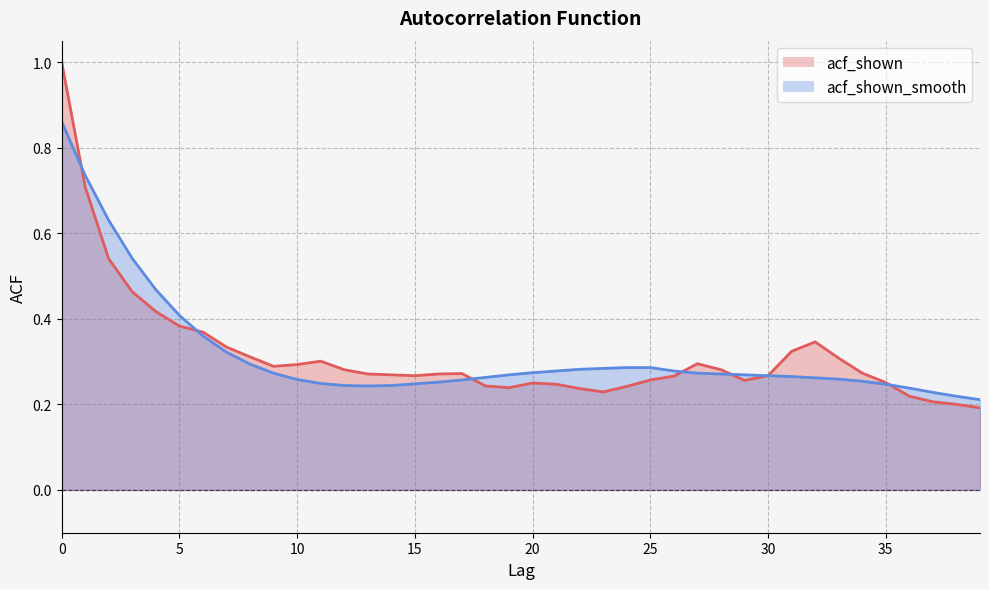

Reading right to left, transcribe all the data shown in this chart.

acf_shown: 39=0.2	38=0.2	37=0.2	36=0.2	35=0.3	34=0.3	33=0.3	32=0.3	31=0.3	30=0.3	29=0.3	28=0.3	27=0.3	26=0.3	25=0.3	24=0.2	23=0.2	22=0.2	21=0.2	20=0.2	19=0.2	18=0.2	17=0.3	16=0.3	15=0.3	14=0.3	13=0.3	12=0.3	11=0.3	10=0.3	9=0.3	8=0.3	7=0.3	6=0.4	5=0.4	4=0.4	3=0.5	2=0.5	1=0.7	0=1.0
acf_shown_smooth: 39=0.2	38=0.2	37=0.2	36=0.2	35=0.2	34=0.3	33=0.3	32=0.3	31=0.3	30=0.3	29=0.3	28=0.3	27=0.3	26=0.3	25=0.3	24=0.3	23=0.3	22=0.3	21=0.3	20=0.3	19=0.3	18=0.3	17=0.3	16=0.3	15=0.2	14=0.2	13=0.2	12=0.2	11=0.2	10=0.3	9=0.3	8=0.3	7=0.3	6=0.4	5=0.4	4=0.5	3=0.5	2=0.6	1=0.7	0=0.9